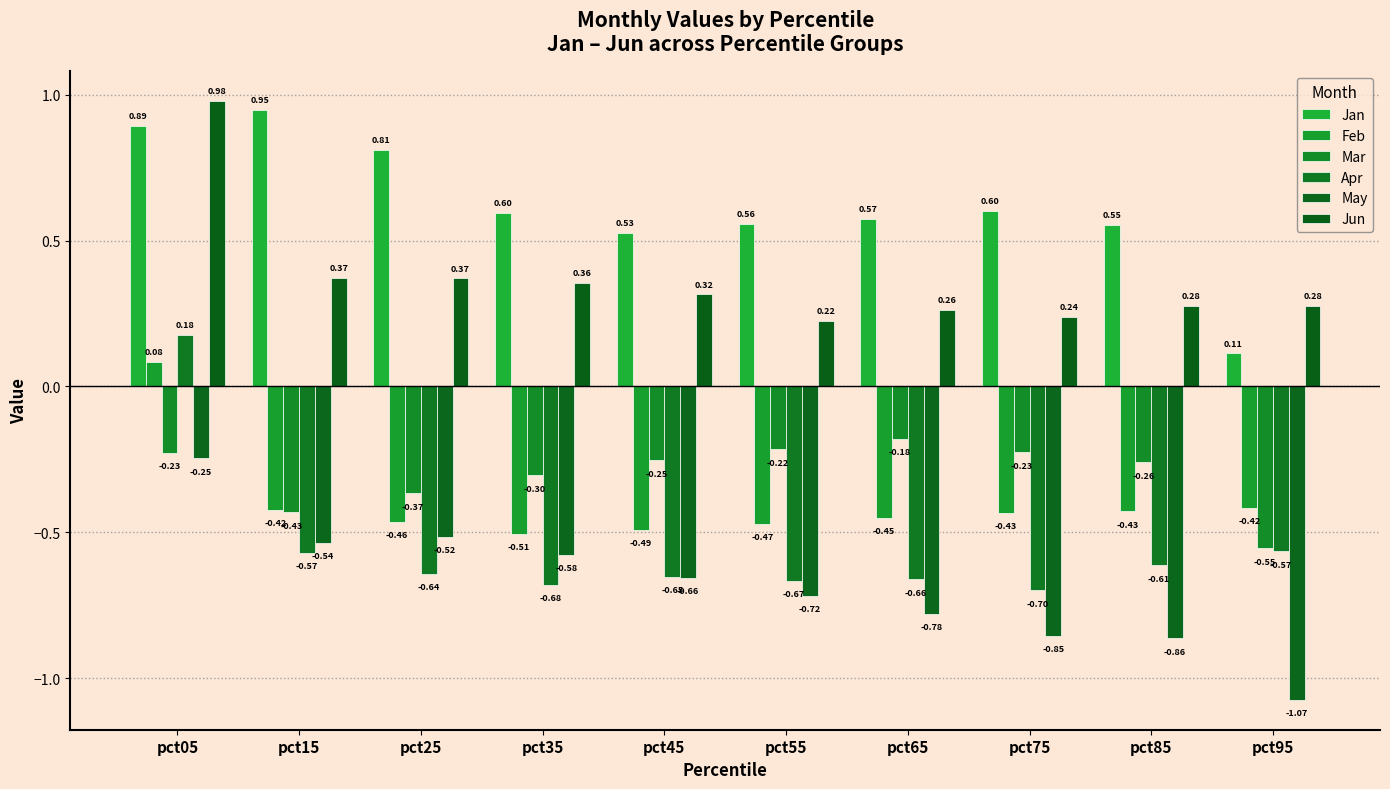

List the series in order of their peak value, highest first.

Jun, Jan, Apr, Feb, Mar, May